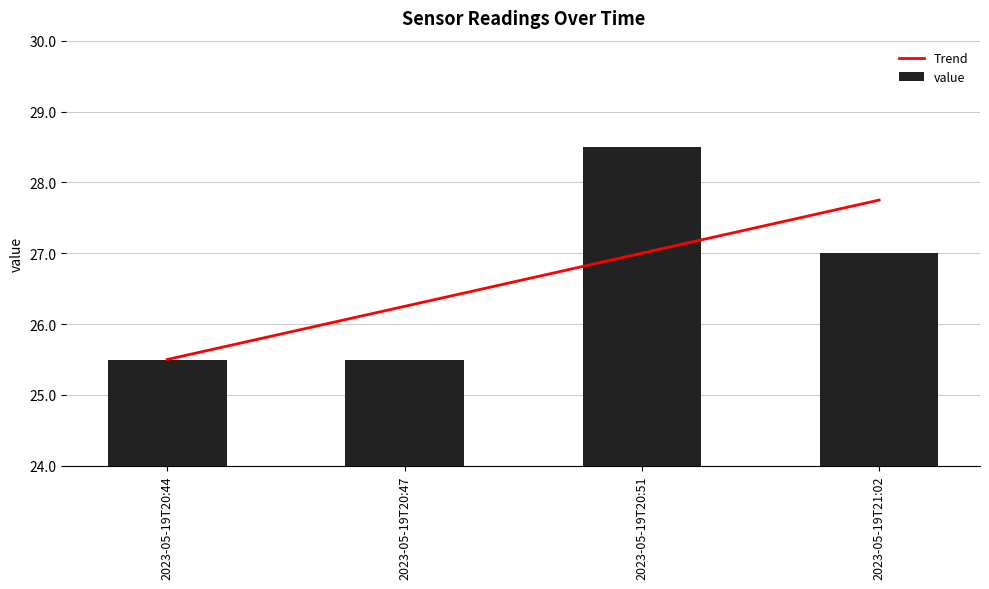

What position from the right is 2023-05-19T21:02?

1